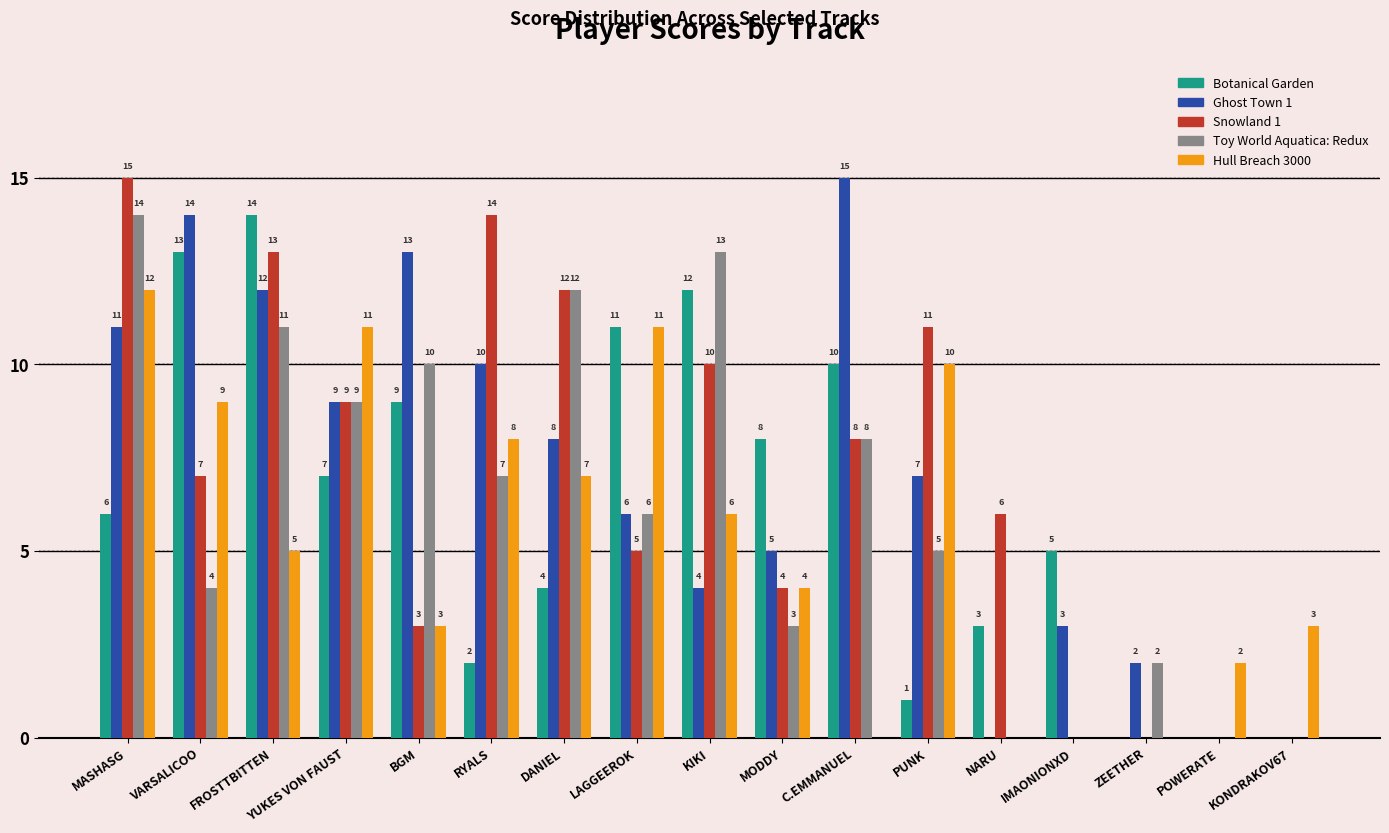

What is the highest value of the Botanical Garden series?

14